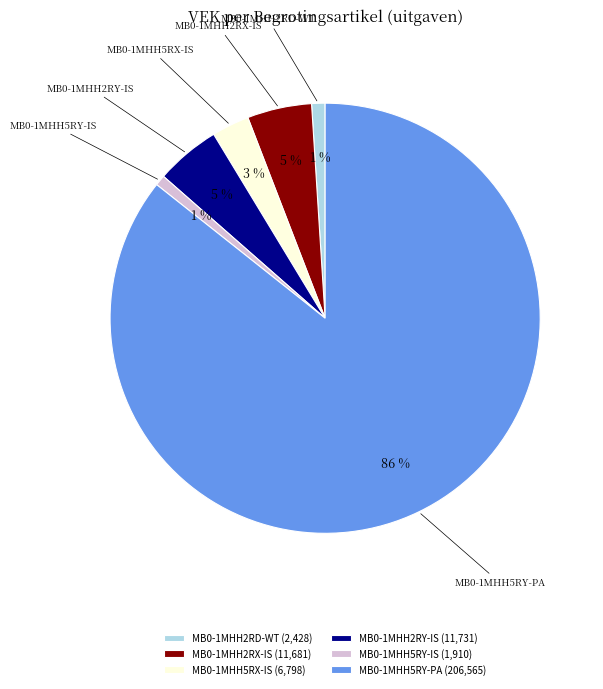

Do MB0-1MHH5RY-IS (1,910) and MB0-1MHH2RY-IS (11,731) together represent more than half of the pie?

No